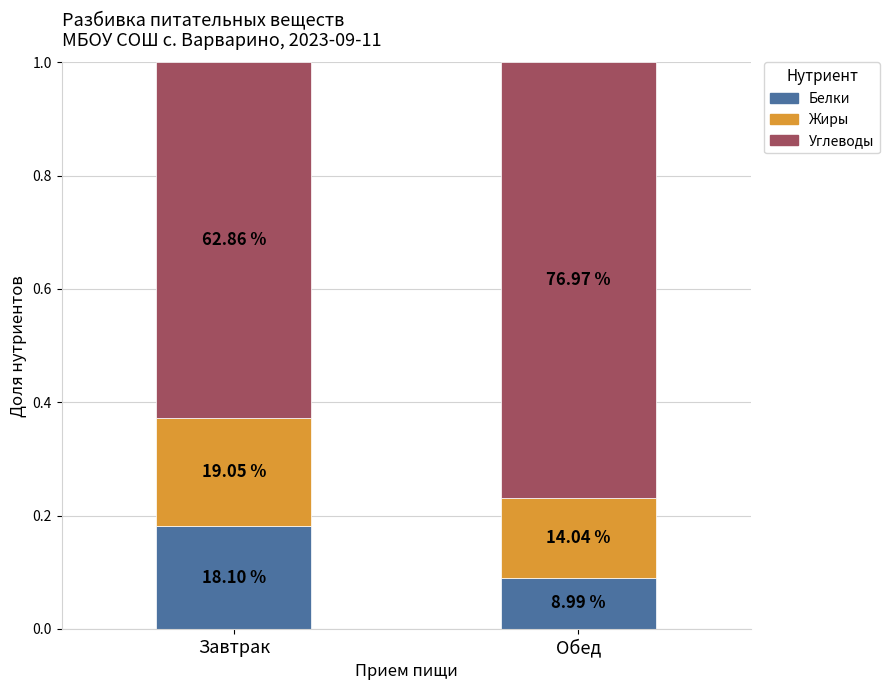

Which series has the largest range (max minus min)?

Углеводы